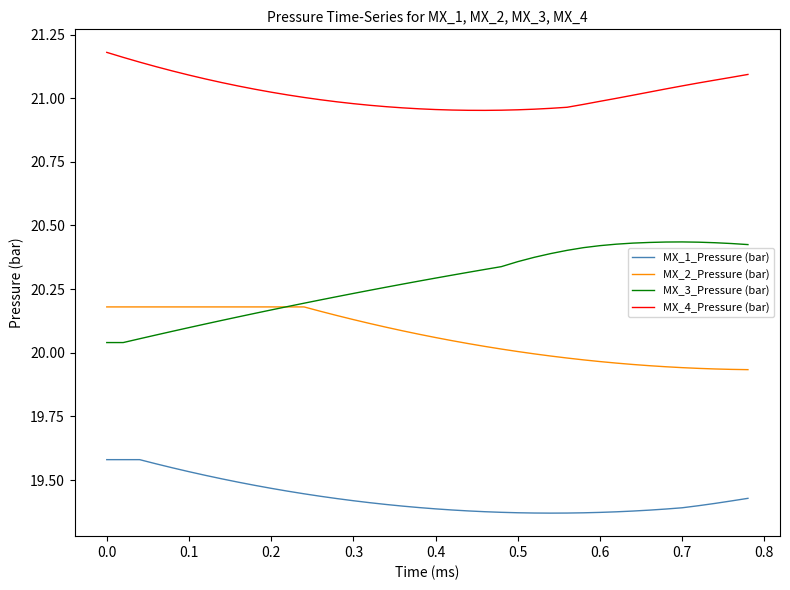

List the series in order of their peak value, highest first.

MX_4_Pressure (bar), MX_3_Pressure (bar), MX_2_Pressure (bar), MX_1_Pressure (bar)